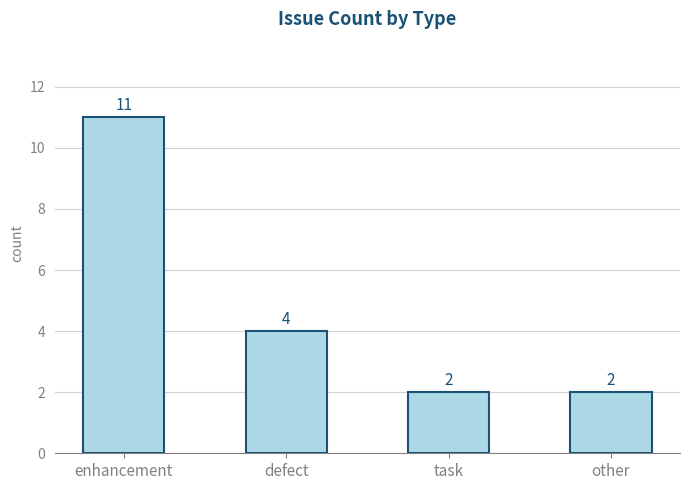

Which has a higher value, defect or task?

defect